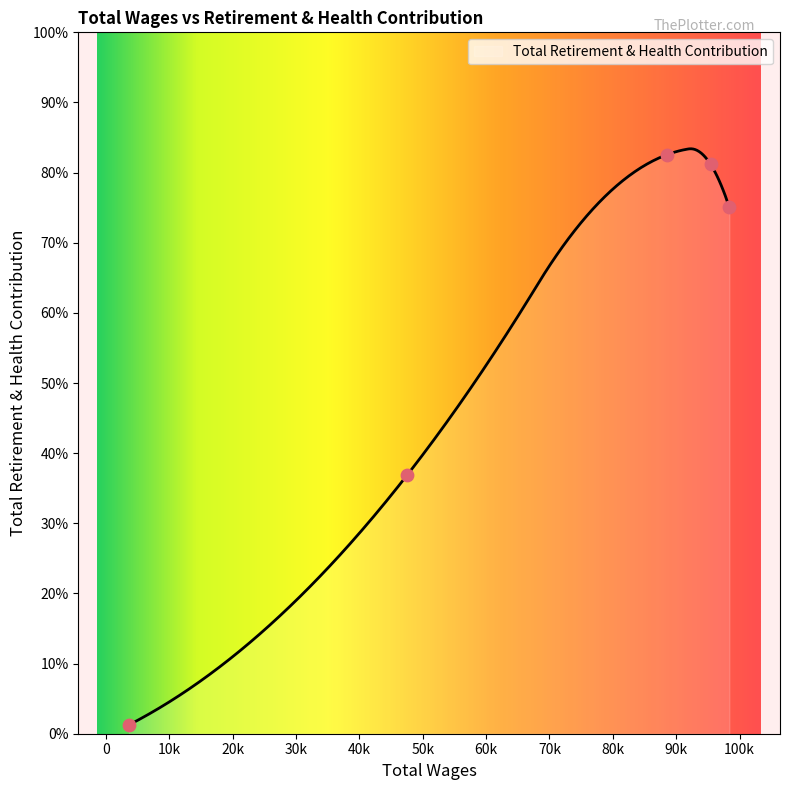

What is the ratio of the value at 47592.0 to the value at 88487.0?

0.4